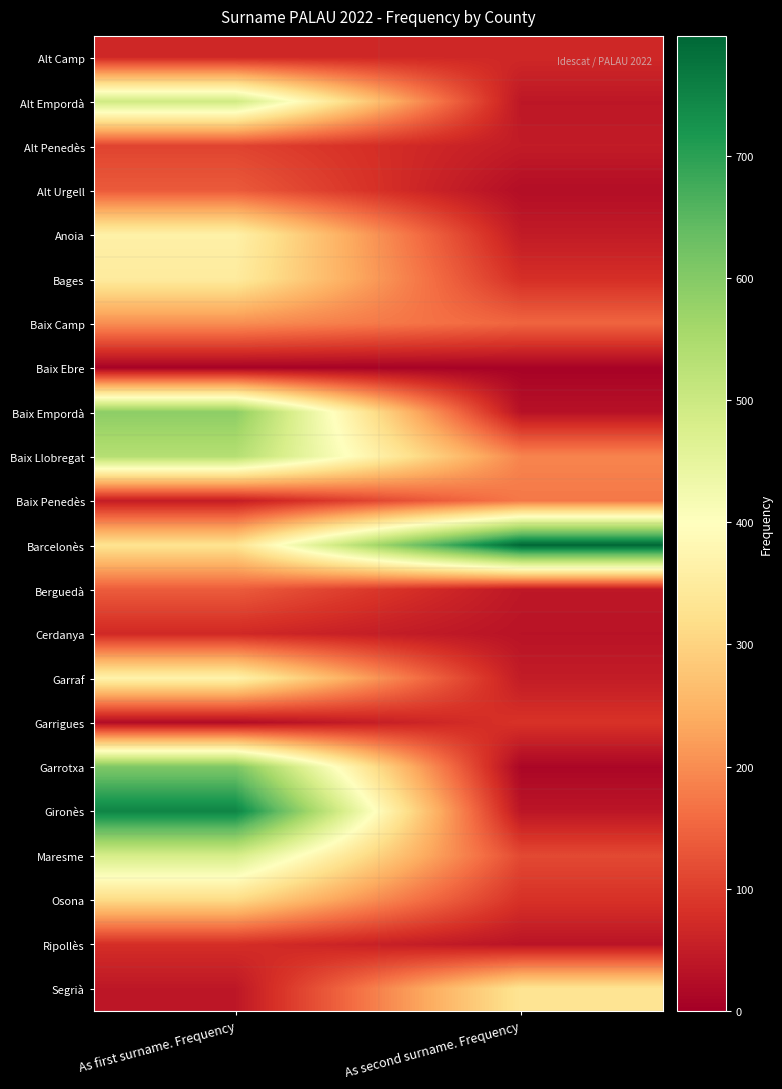

How many distinct data groups are displayed?

22